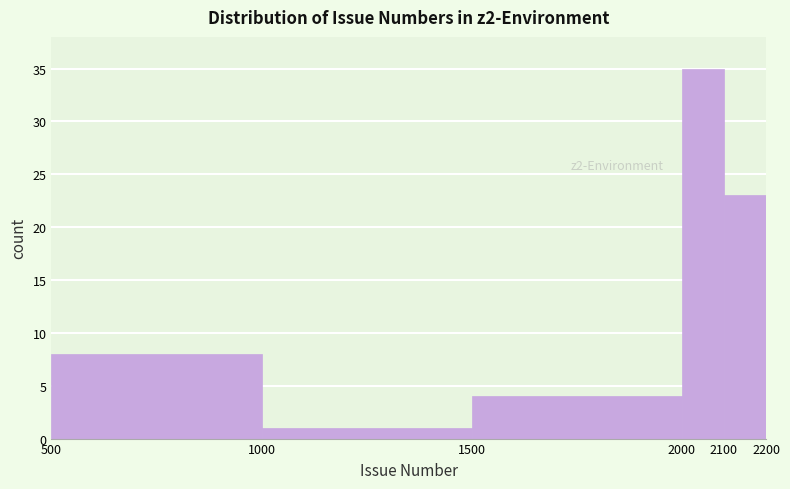

Reading left to right, transcribe this chart: for each bar, give the range it covers on the x-axis and its height. The values are not printed on the chart, so give them approximately, as read against the axis.

500 to 1000: 8
1000 to 1500: 1
1500 to 2000: 4
2000 to 2100: 35
2100 to 2200: 23